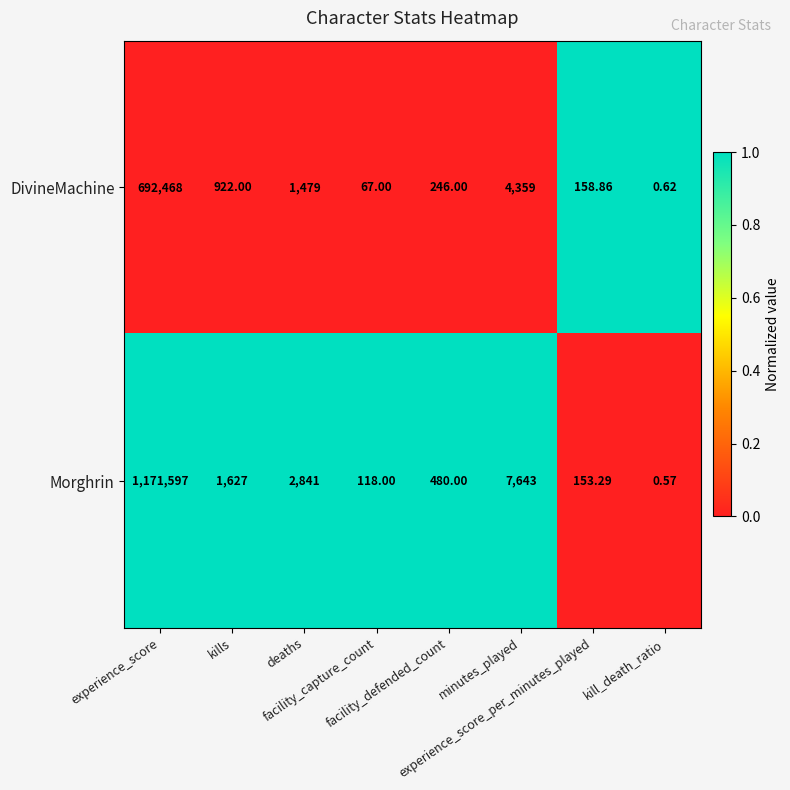

Which series has the largest total across all categories?

Morghrin